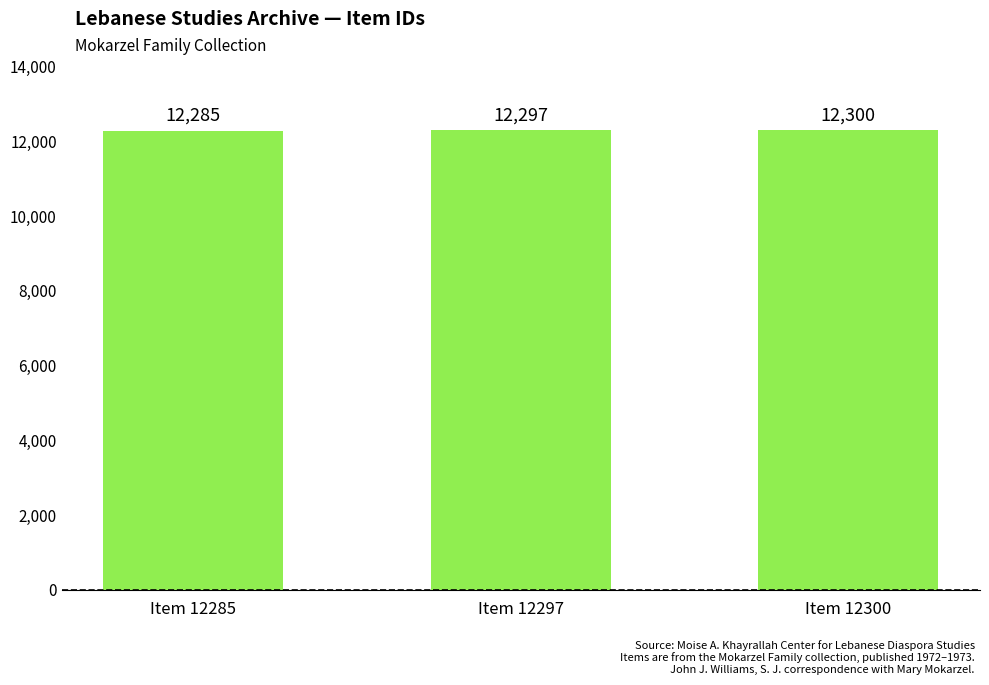

What is the ratio of the value at Item 12297 to the value at Item 12285?

1.0